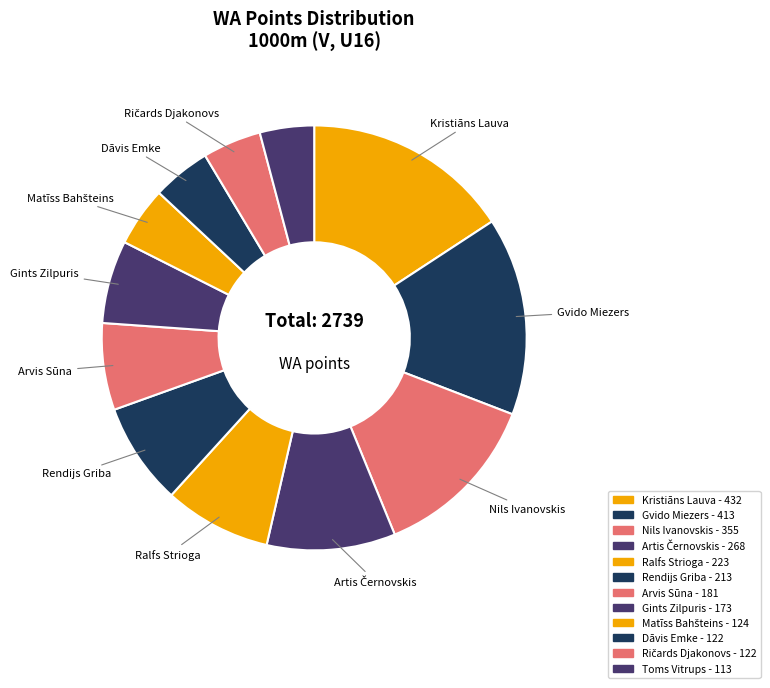

Count the number of slices in the pie.

12